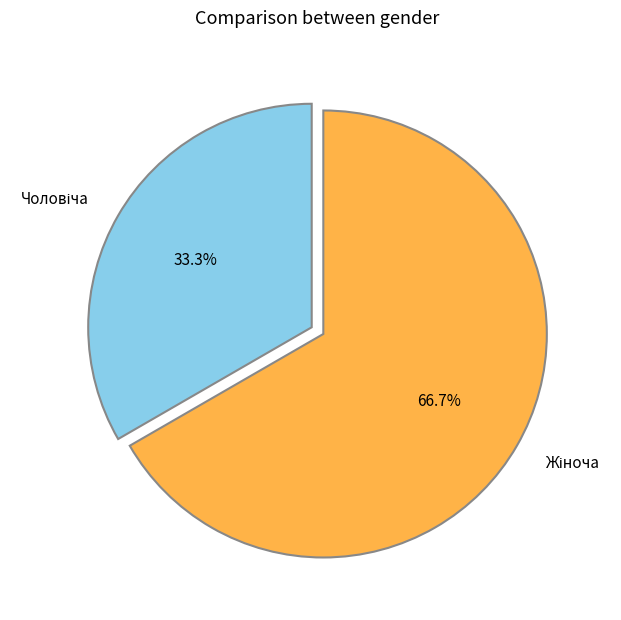

Is there any slice that represents more than half of the pie?

Yes